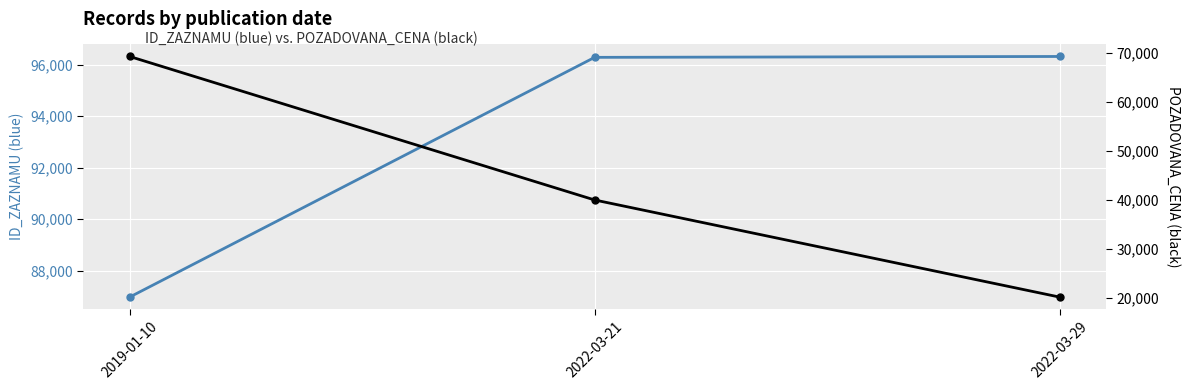

The ID_ZAZNAMU series shows 43199 at 2022-03-29. True or false?

False